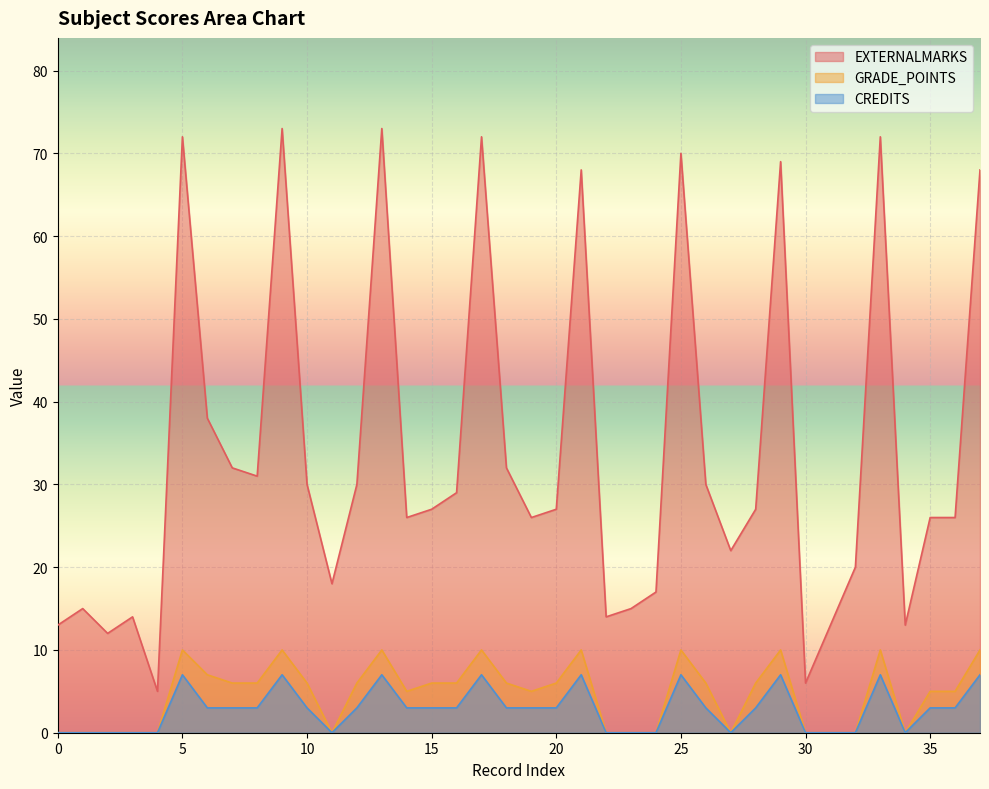

In GRADE_POINTS, how many points are higher than both neighbors (excluding endpoints)?

8